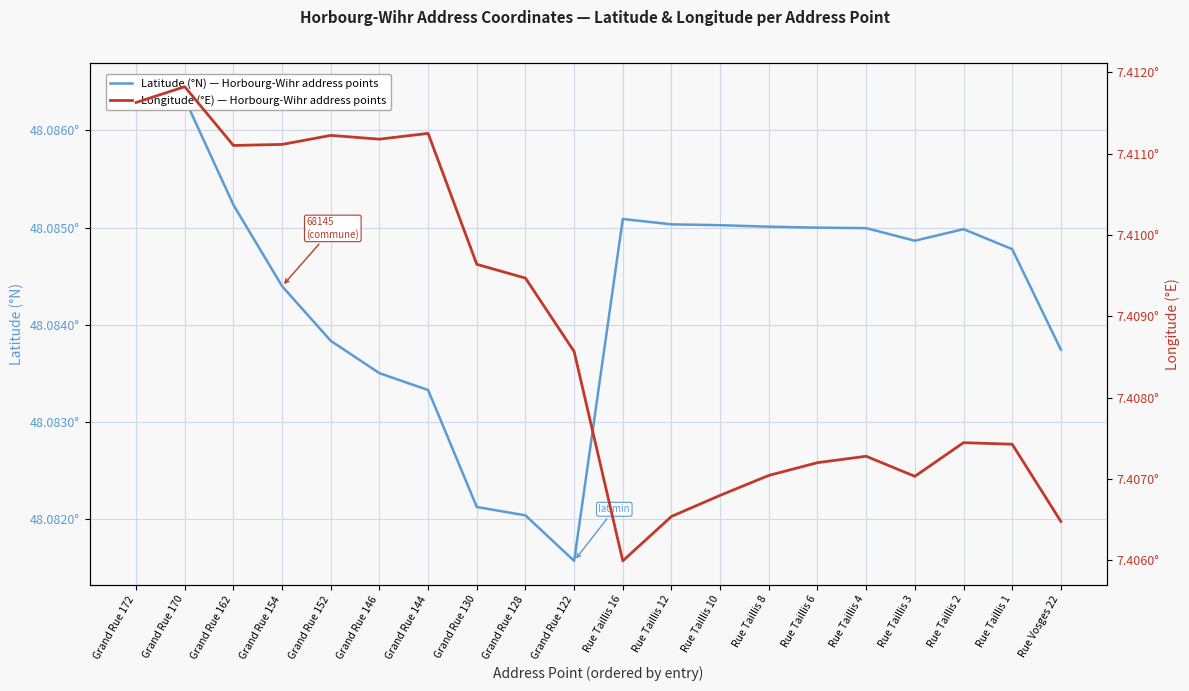

Rank the series by their maximum value, from highest to lowest.

Latitude (°N) — Horbourg-Wihr address points, Longitude (°E) — Horbourg-Wihr address points